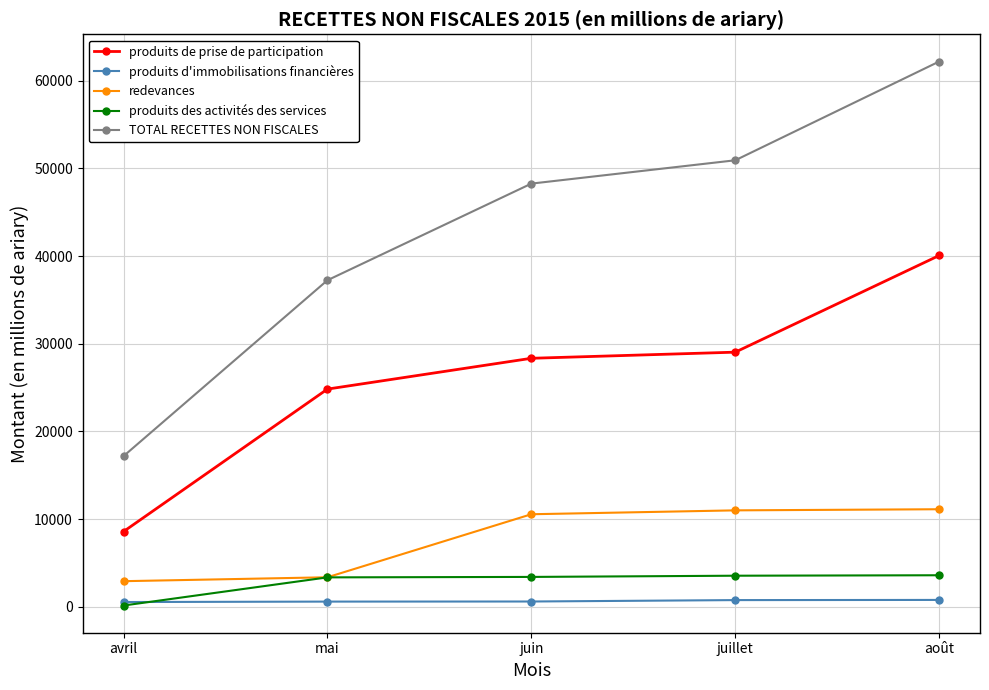

Which category has the lowest value in the produits des activités des services series?

avril